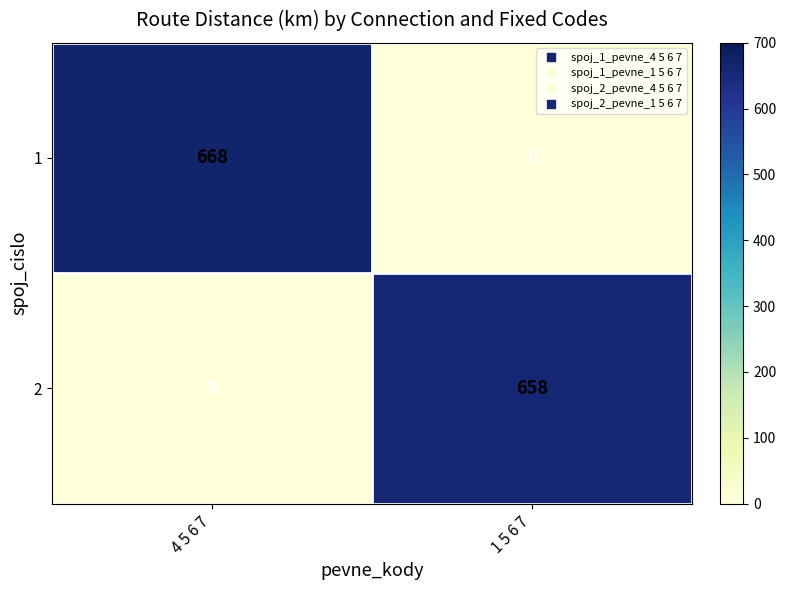

How many data points does each series have?

2